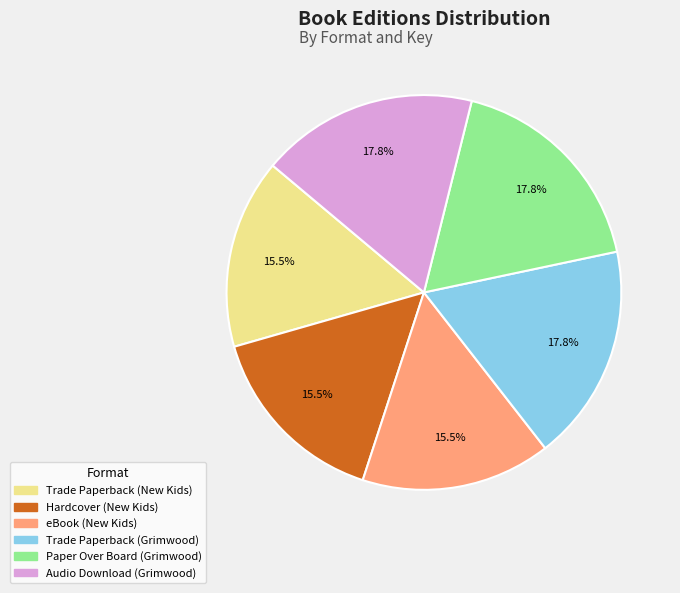

Does any single category account for the majority?

No